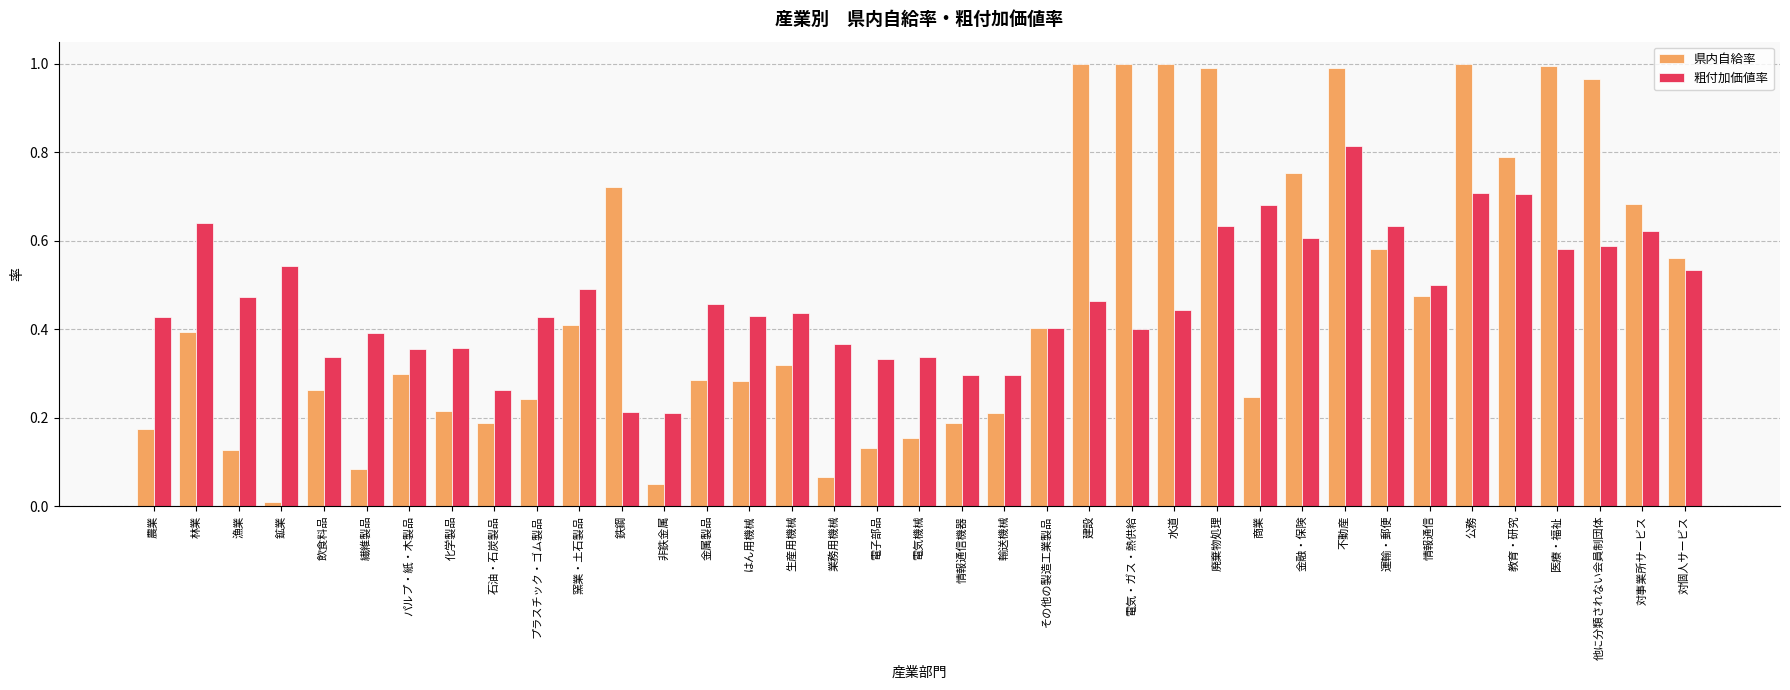

At which category is the sum across all series the highest?

不動産